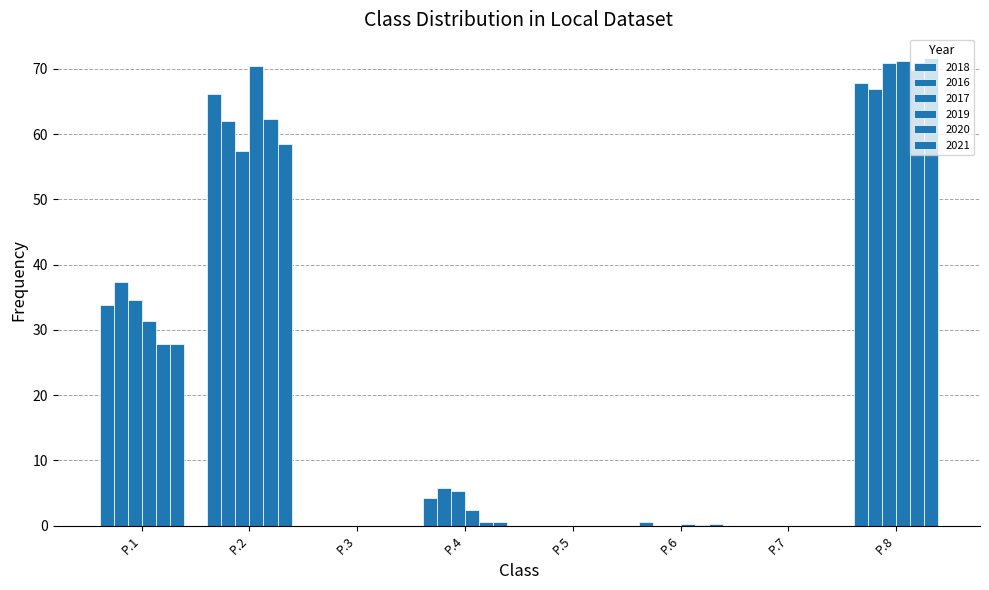

The value of 2016 at P.6 is 0.0. True or false?

True